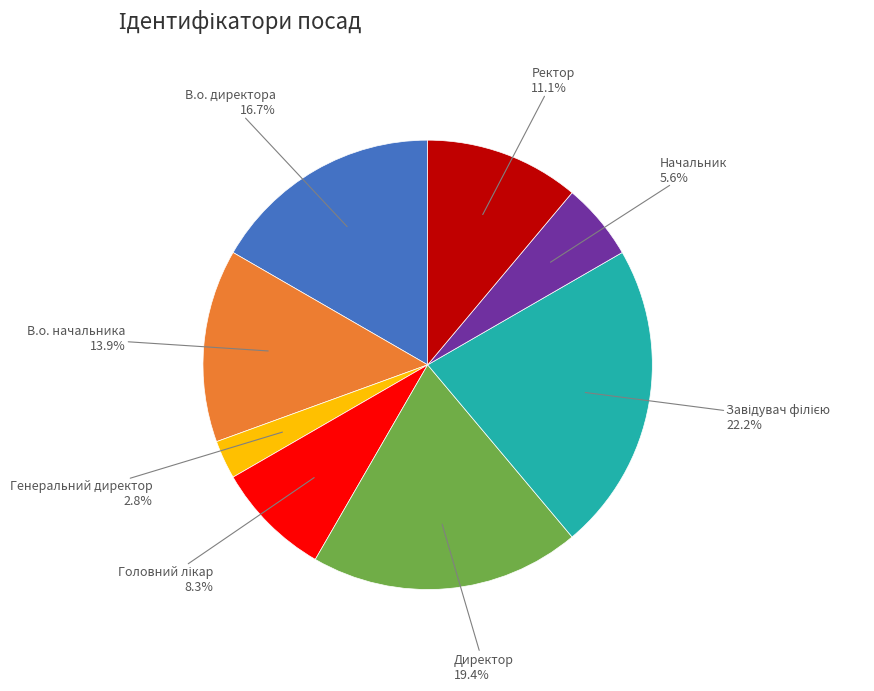

Is there a majority slice in this chart?

No